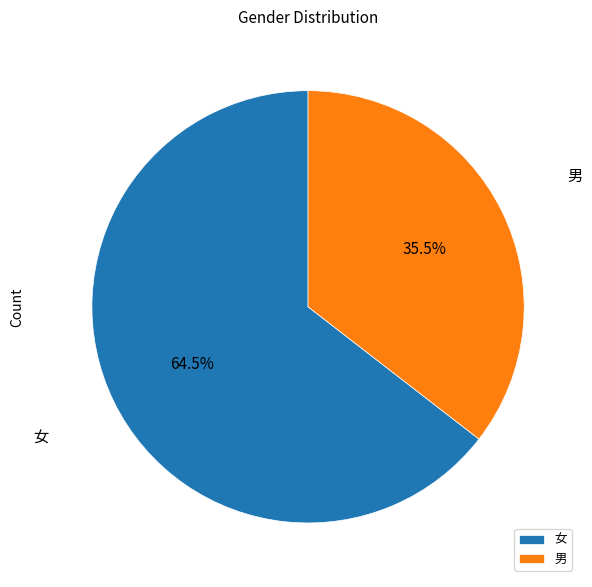

Count the number of slices in the pie.

2